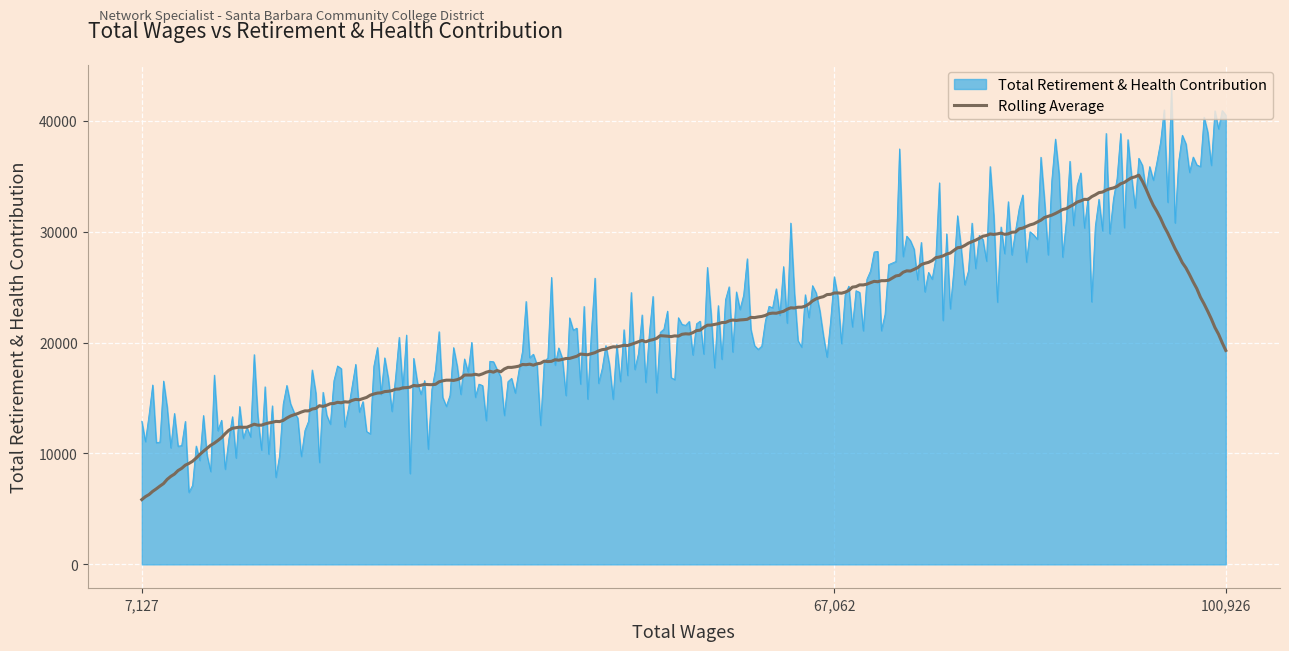

Which series has the widest spread of values?

Total Retirement & Health Contribution